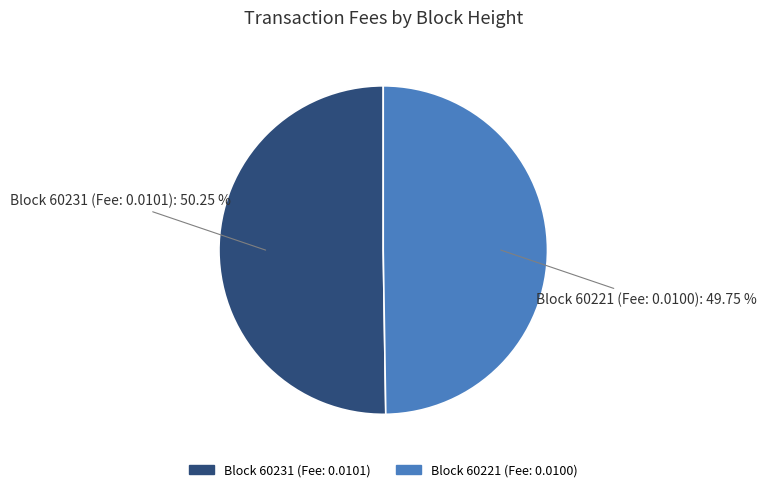

Count the number of slices in the pie.

2